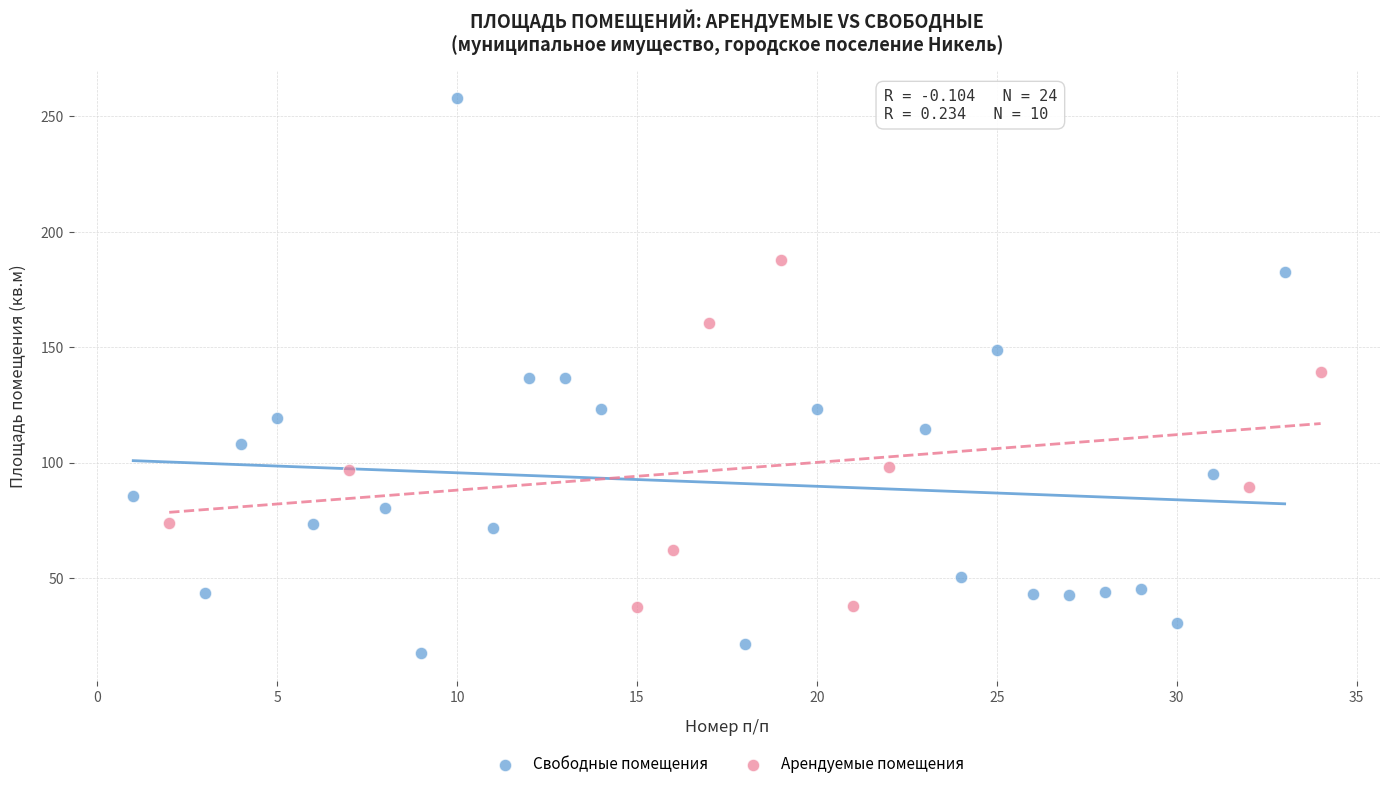

What are all the series names shown in the legend?

Свободные помещения, Арендуемые помещения